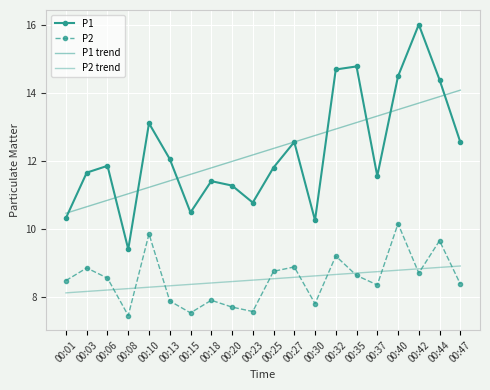

What is the sum of all P2 trend values?

170.3